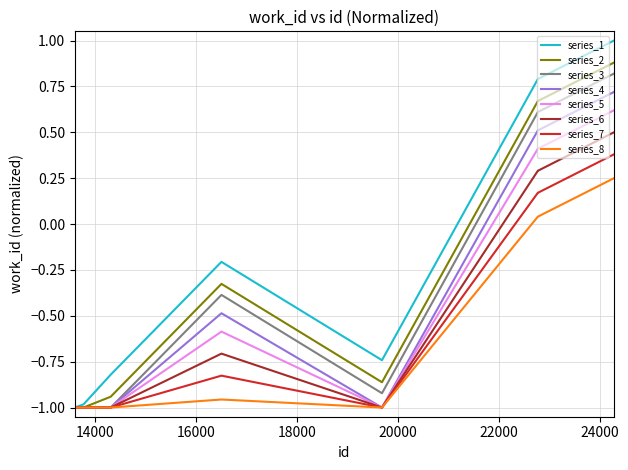

Which series has the largest total across all categories?

series_1